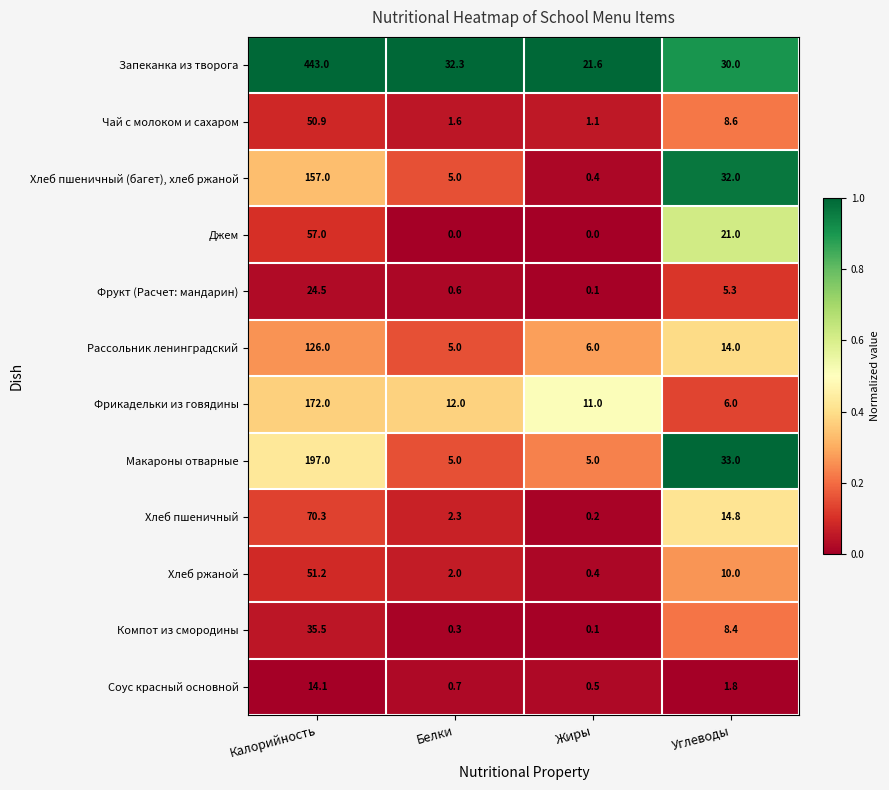

What is the approximate value of Запеканка из творога at Жиры?

21.6